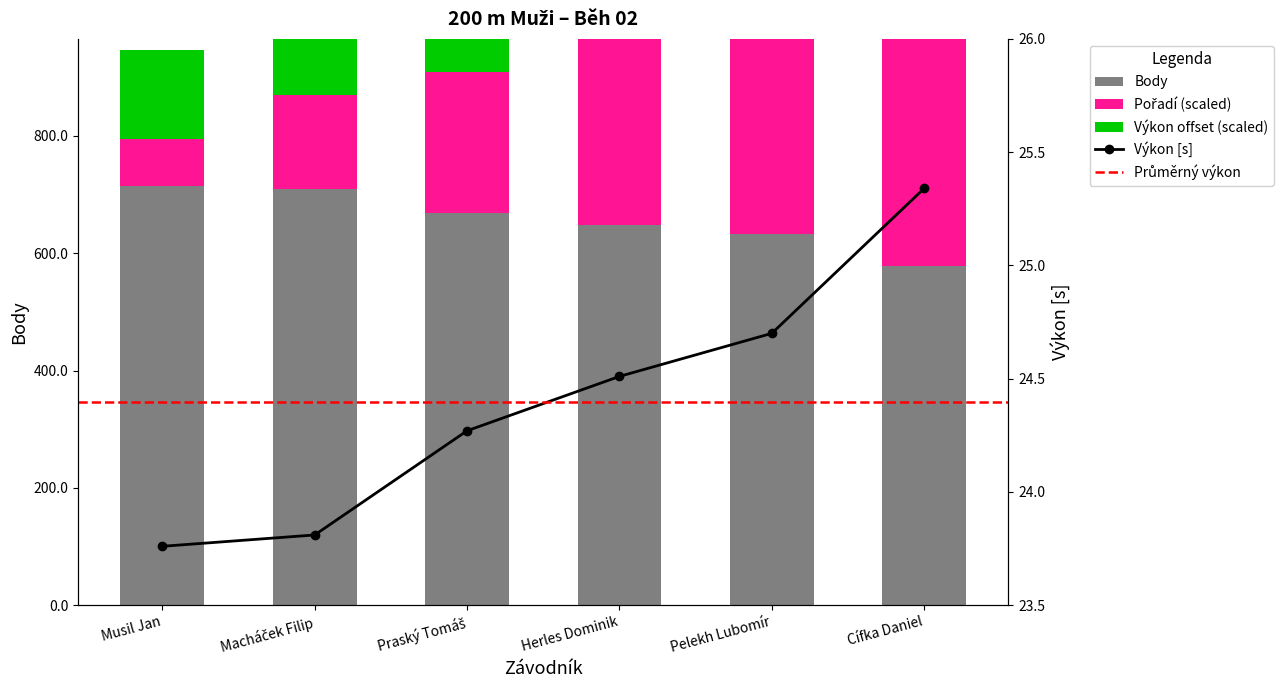

At which label is Výkon closest to 310?

Herles Dominik